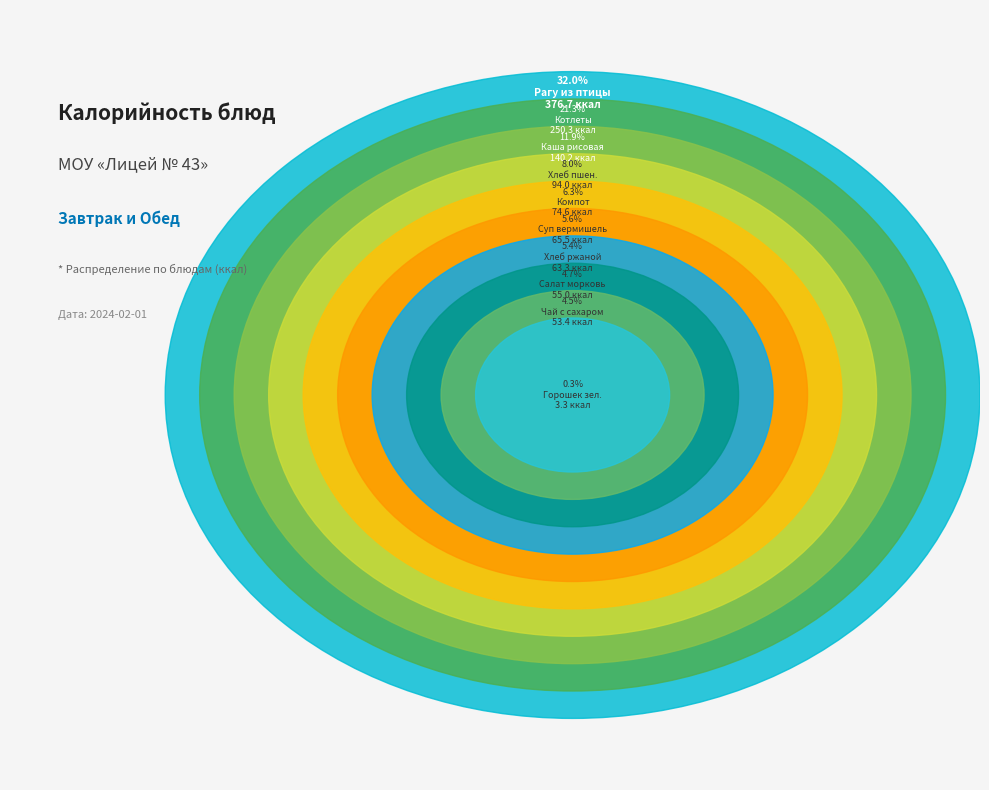

Rank the categories by value from highest to lowest.

Рагу овощное из птицы, Котлеты рубленые из мяса и птицы, Каша рисовая рассыпчатая, Хлеб пшеничный (завтрак), Компот из сухофруктов, Суп с вермишелью на бульоне, Хлеб ржано-пшеничный, Салат из моркови с яблоком, Чай с сахаром, Горошек зеленый отварной